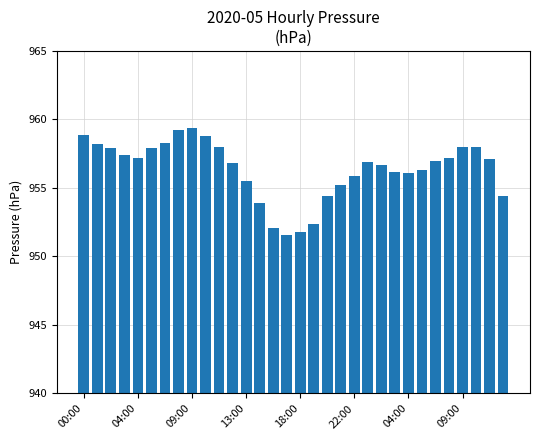

What is the smallest value displayed?

951.6